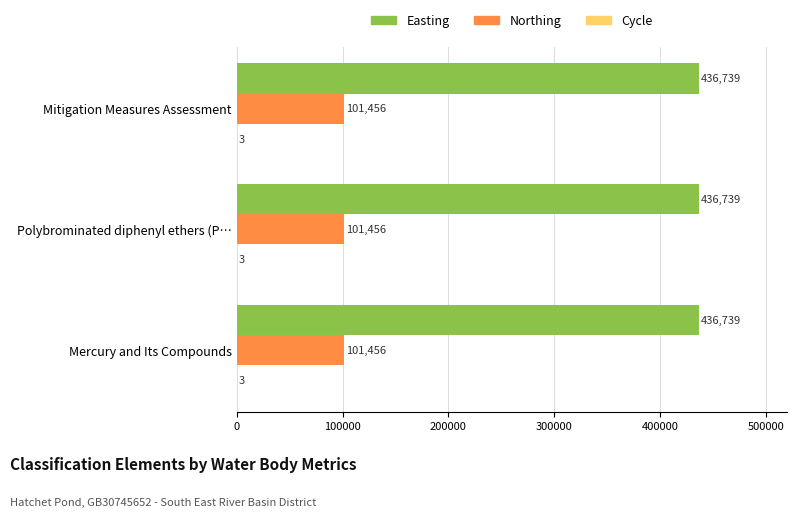

Is it true that Easting equals 684477 at Mitigation Measures Assessment?

False